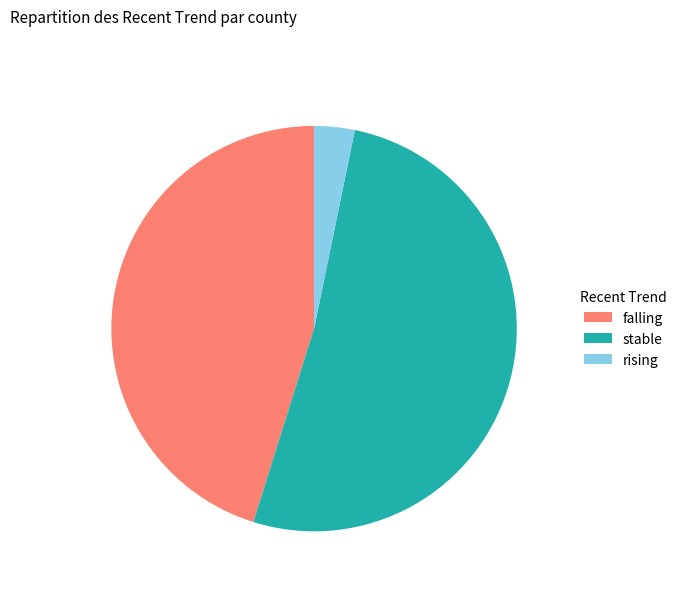

The rising slice represents 23% of the pie. True or false?

False